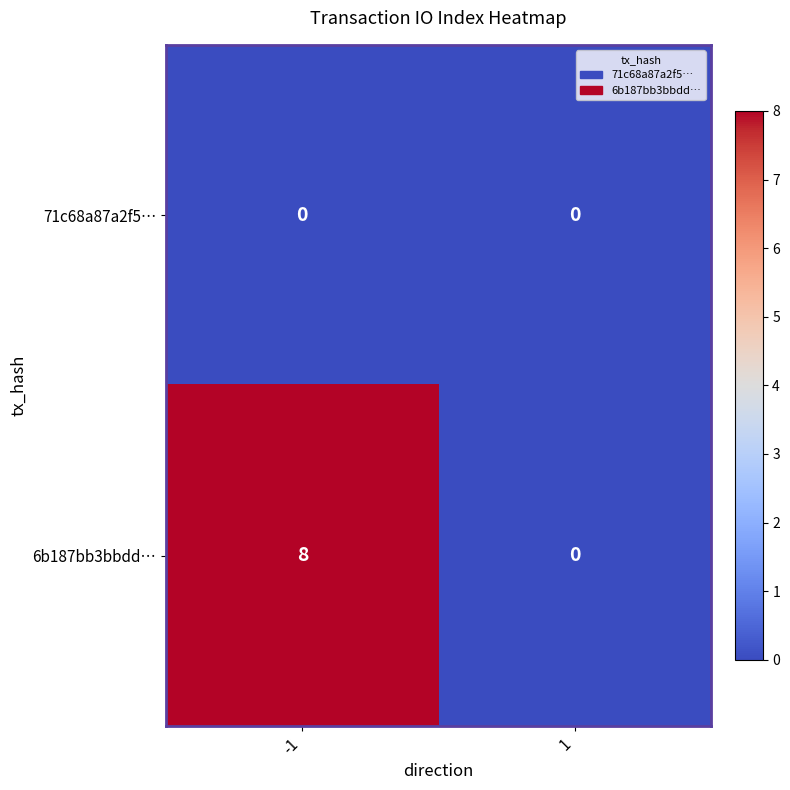

The value of 71c68a87a2f5… at -1 is 0. True or false?

True